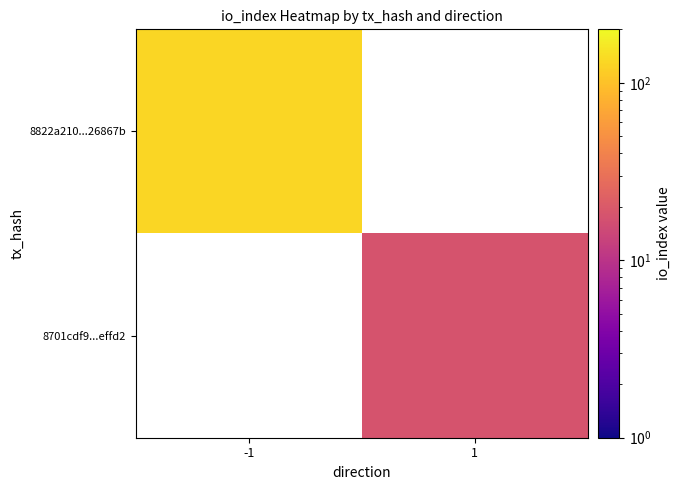

At how many categories does at least one series exceed 35?

1